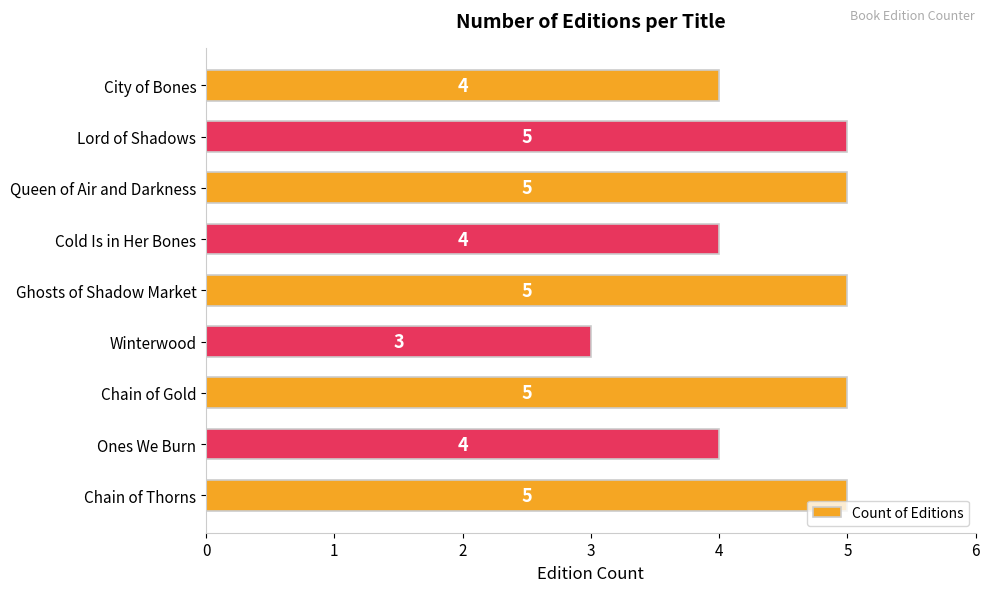

Which category has the lowest value across all series?

Winterwood